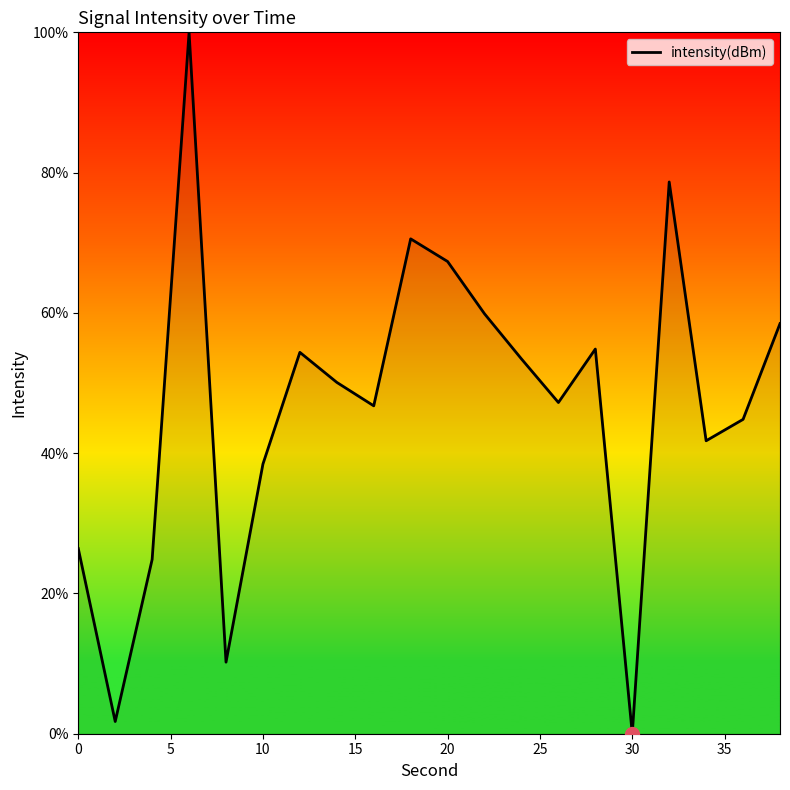

Count the number of values greater than 50.

10